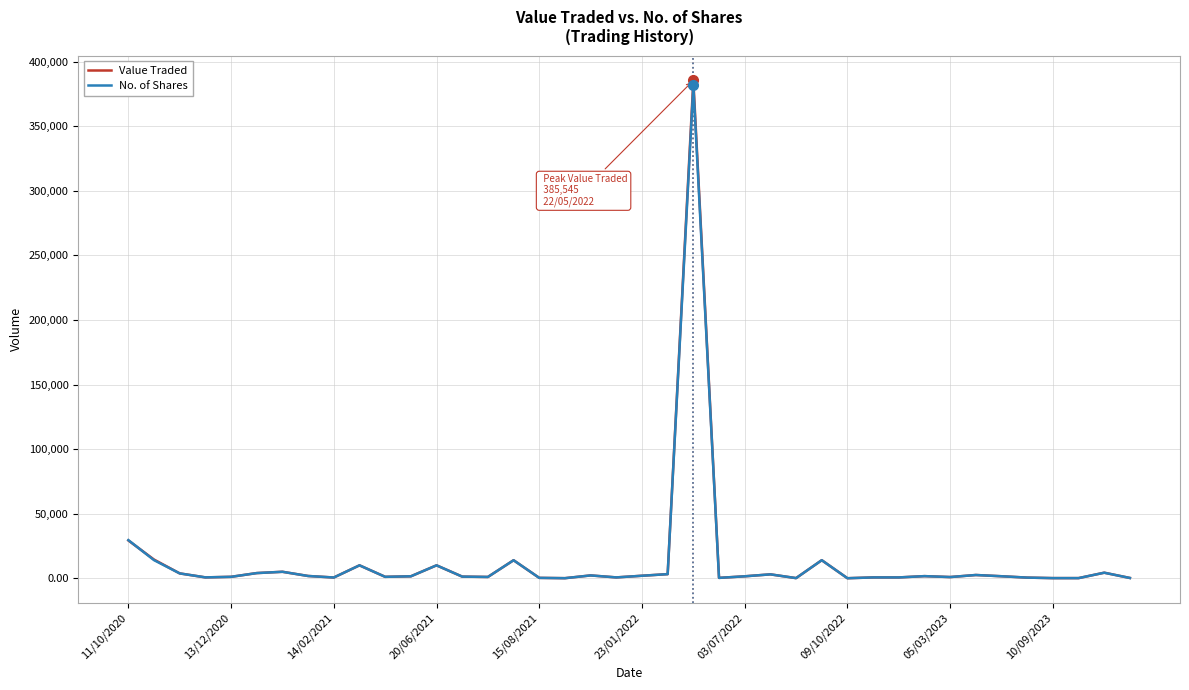

Which series has the largest range (max minus min)?

Value Traded